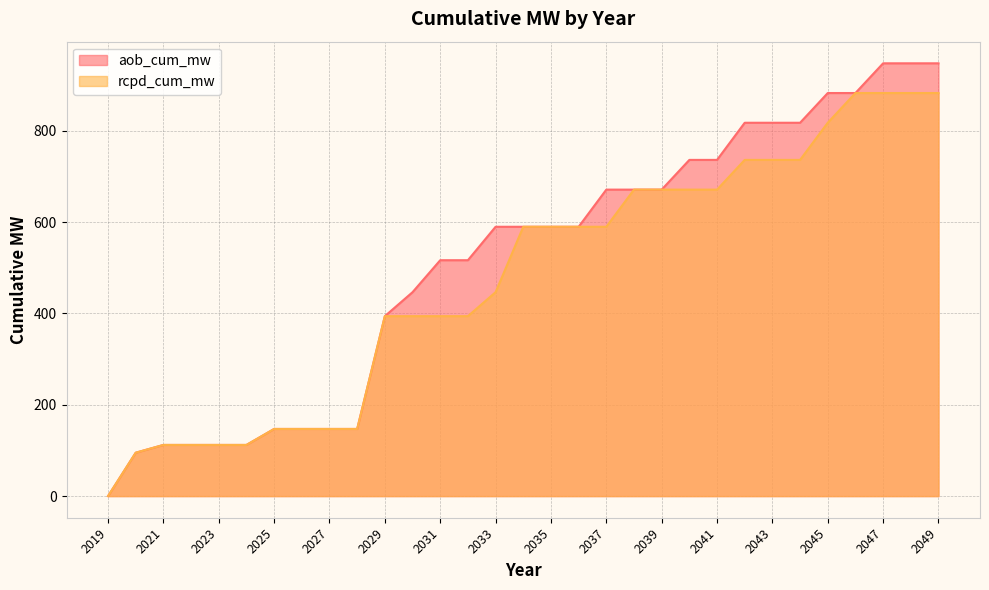

Reading left to right, extract all data points from this chart.

aob_cum_mw: 2019=0.0	2020=95.0	2021=112.0	2022=112.0	2023=112.0	2024=112.0	2025=147.0	2026=147.0	2027=147.0	2028=147.0	2029=394.0	2030=446.5	2031=516.5	2032=516.5	2033=589.7	2034=589.7	2035=589.7	2036=589.7	2037=671.1	2038=671.1	2039=671.1	2040=736.1	2041=736.1	2042=817.5	2043=817.5	2044=817.5	2045=882.6	2046=882.6	2047=947.6	2048=947.6	2049=947.6
rcpd_cum_mw: 2019=0.0	2020=95.0	2021=112.0	2022=112.0	2023=112.0	2024=112.0	2025=147.0	2026=147.0	2027=147.0	2028=147.0	2029=394.0	2030=394.0	2031=394.0	2032=394.0	2033=446.5	2034=589.7	2035=589.7	2036=589.7	2037=589.7	2038=671.1	2039=671.1	2040=671.1	2041=671.1	2042=736.1	2043=736.1	2044=736.1	2045=817.5	2046=882.6	2047=882.6	2048=882.6	2049=882.6